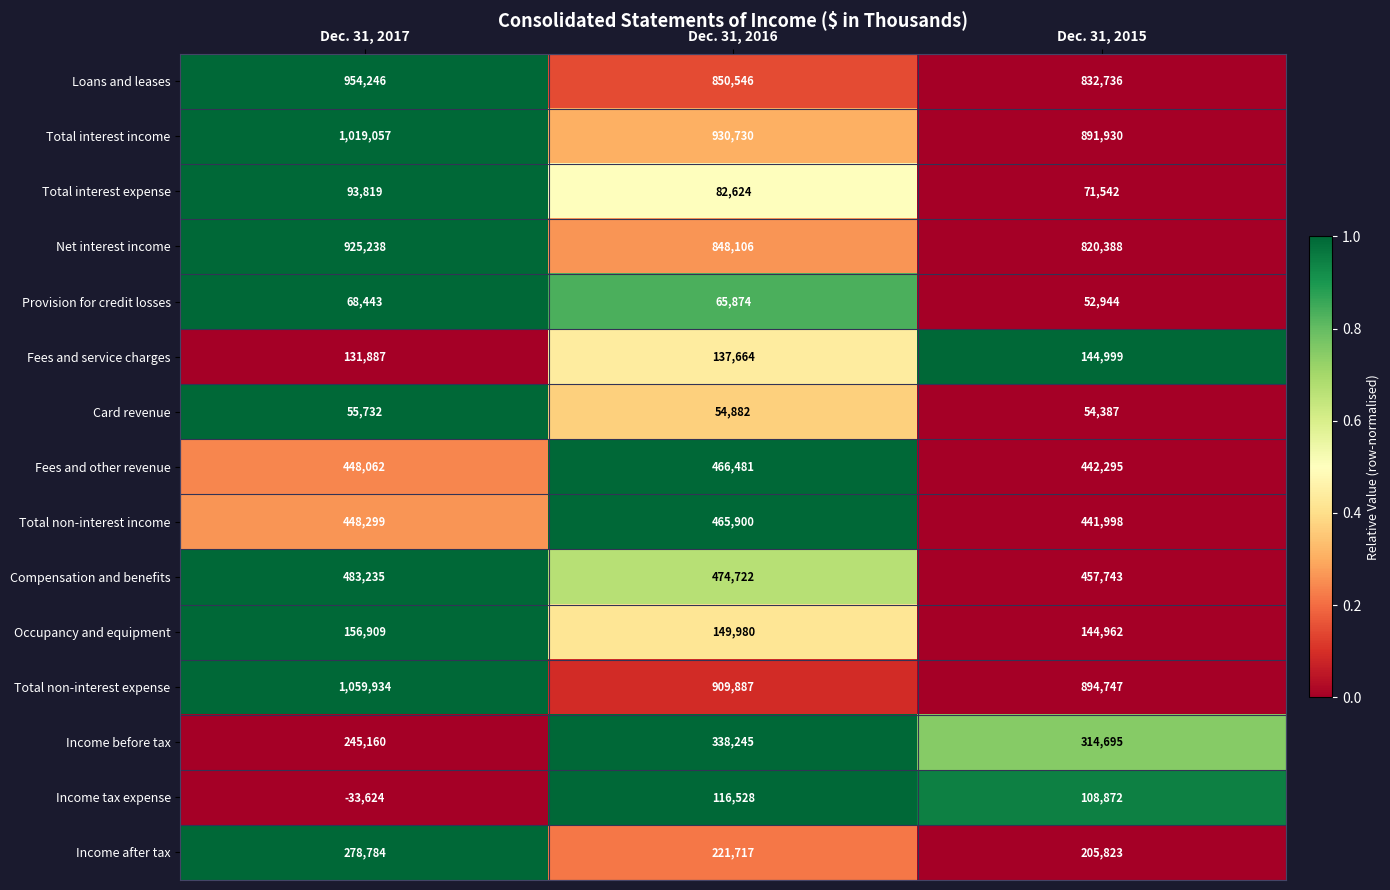

Is it true that Compensation and benefits equals 165659 at Dec. 31, 2017?

False